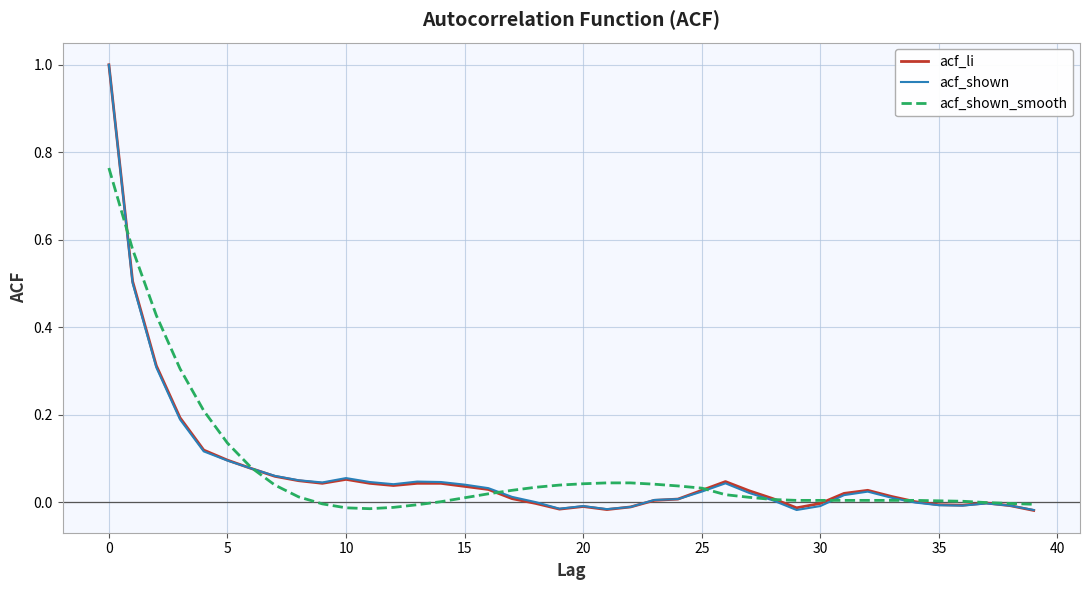

What are all the series names shown in the legend?

acf_li, acf_shown, acf_shown_smooth